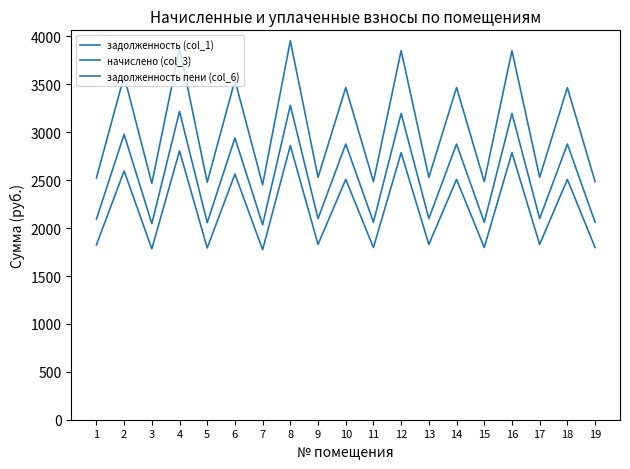

At which label is начислено (col_3) closest to 2658?

10